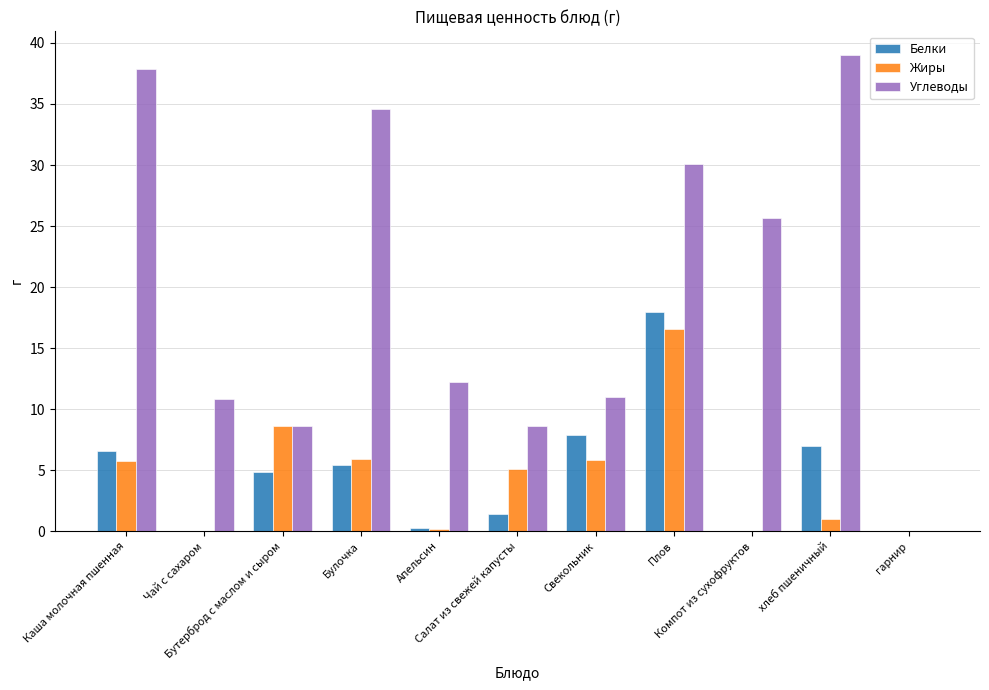

What is the maximum value shown in the chart?

39.0